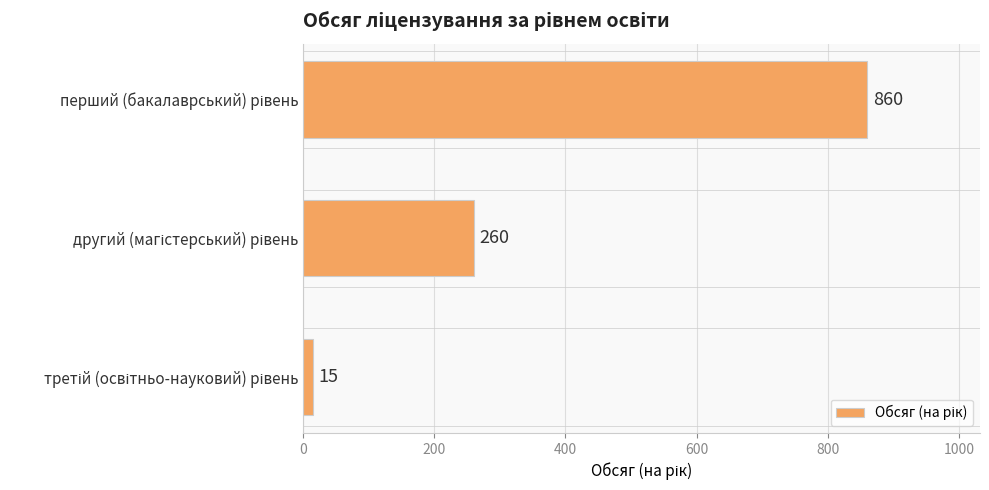

What is the difference between the maximum and minimum values?

845